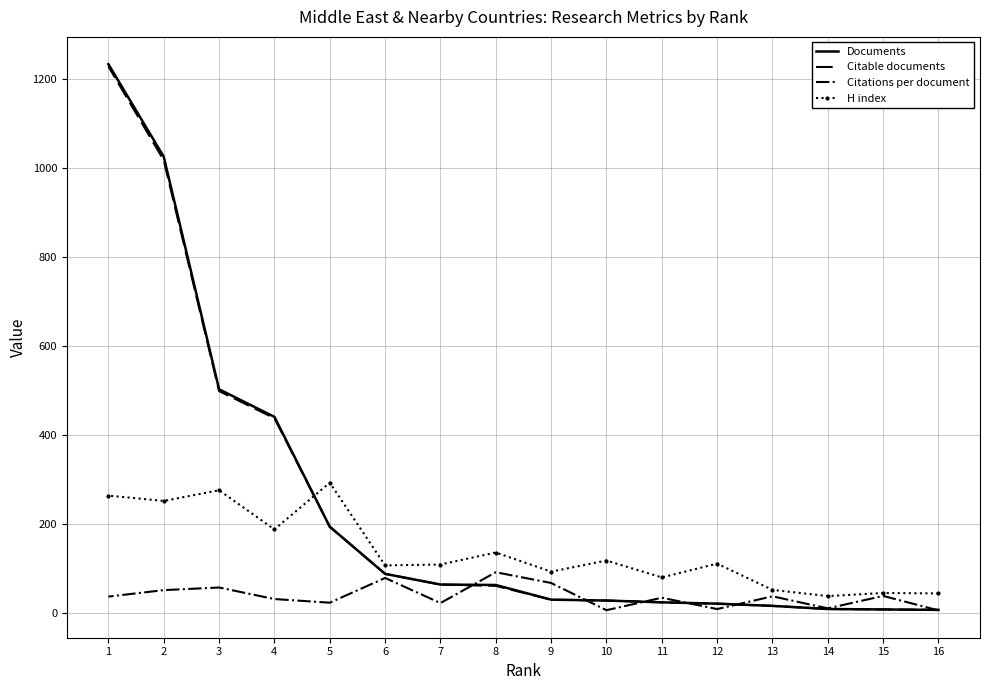

Is the value of H index at 3 greater than the value of Documents at 7?

Yes